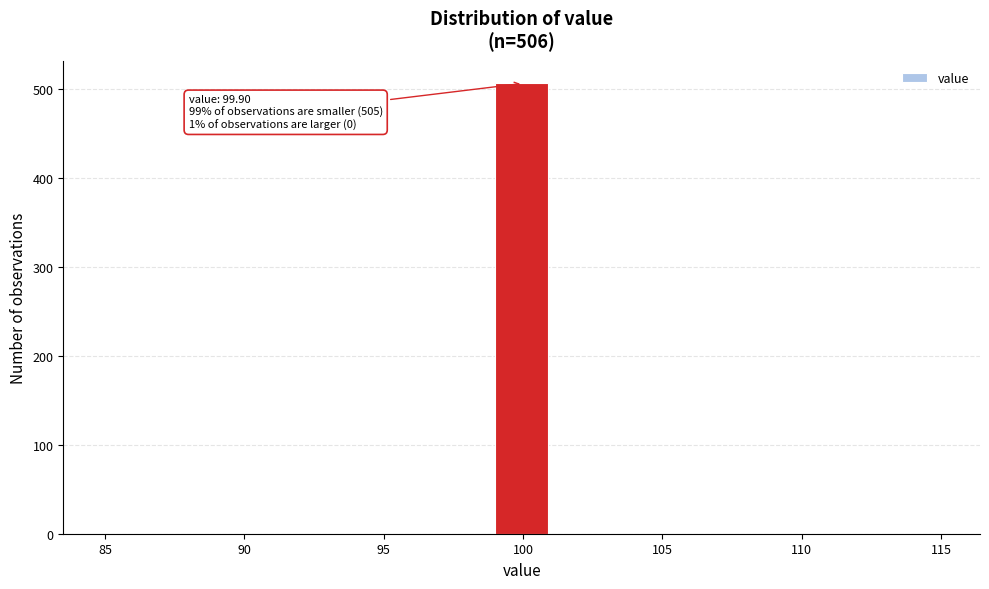

Over which range of the x-axis is the bar tallest?

99 to 101